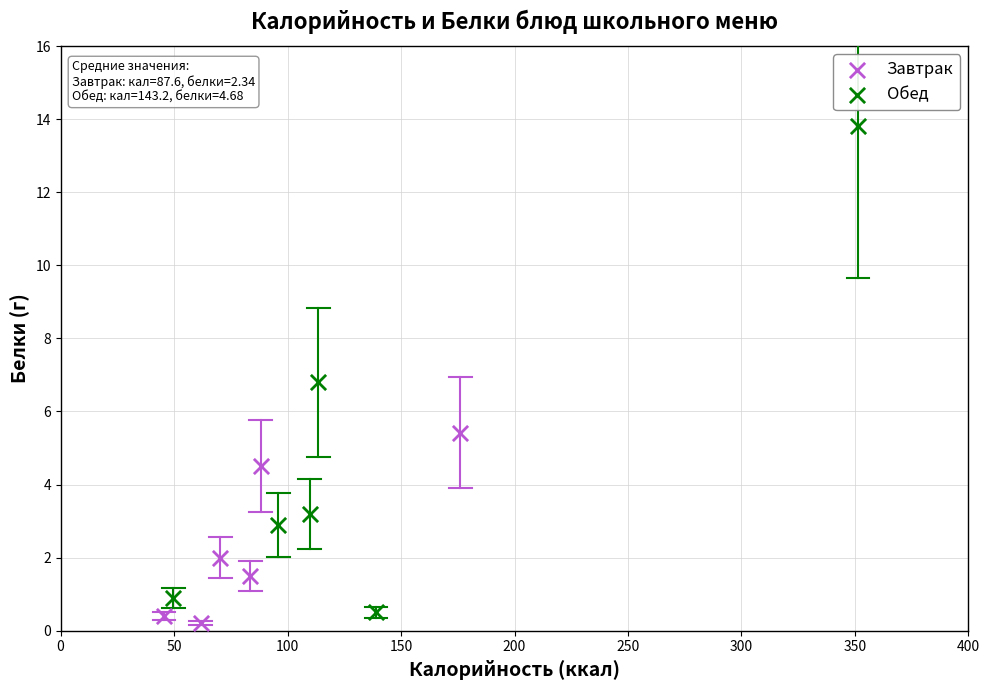

Which series has the largest Y range (max minus min)?

Обед